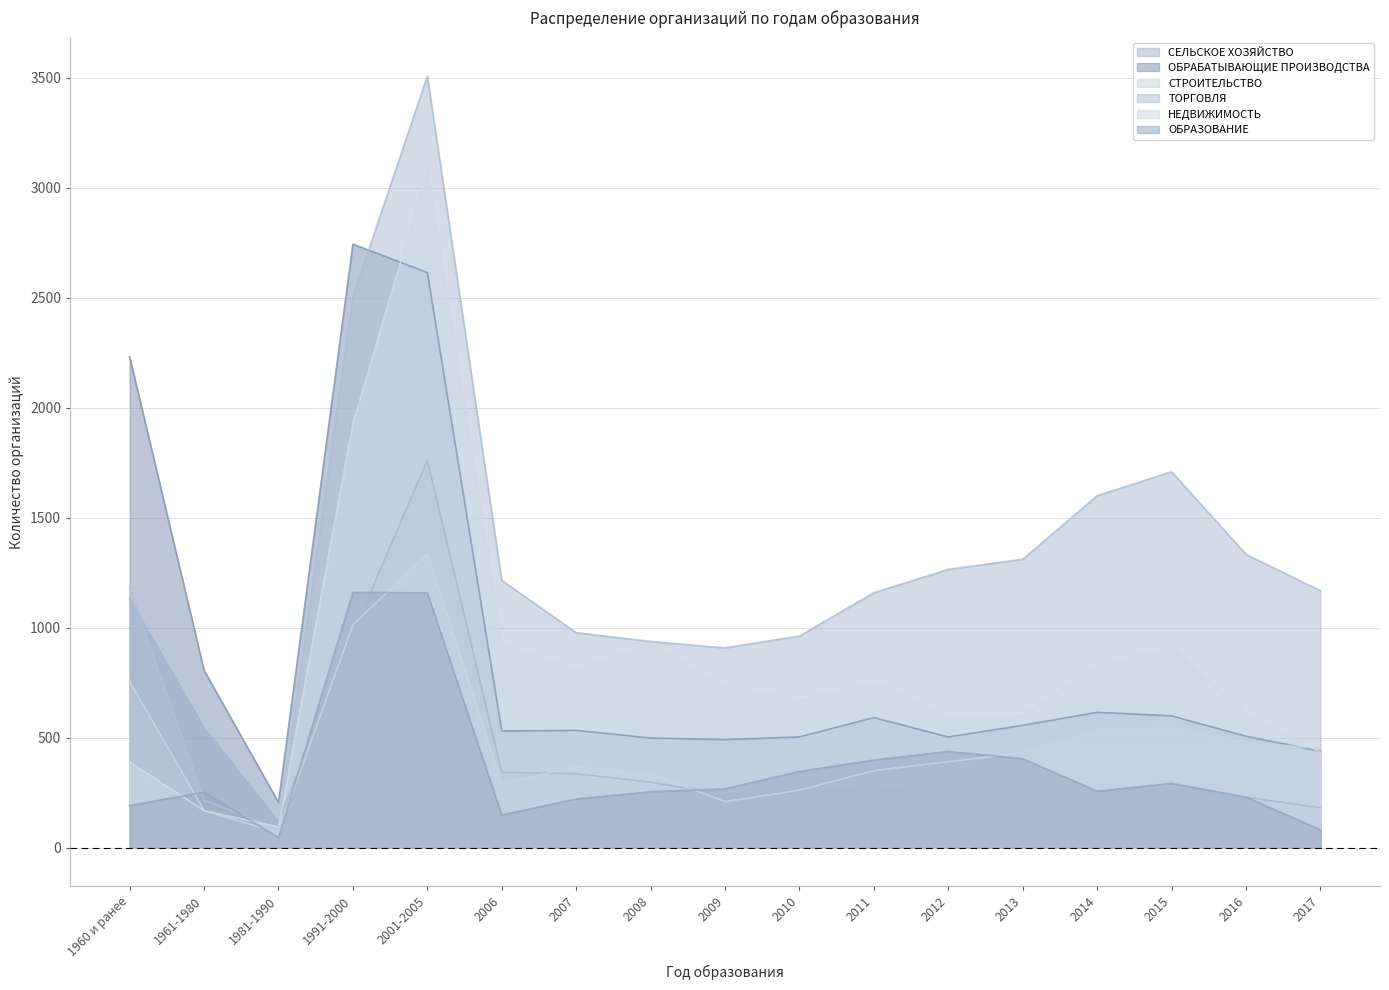

Between 2001-2005 and 1960 и ранее, which is larger?

2001-2005